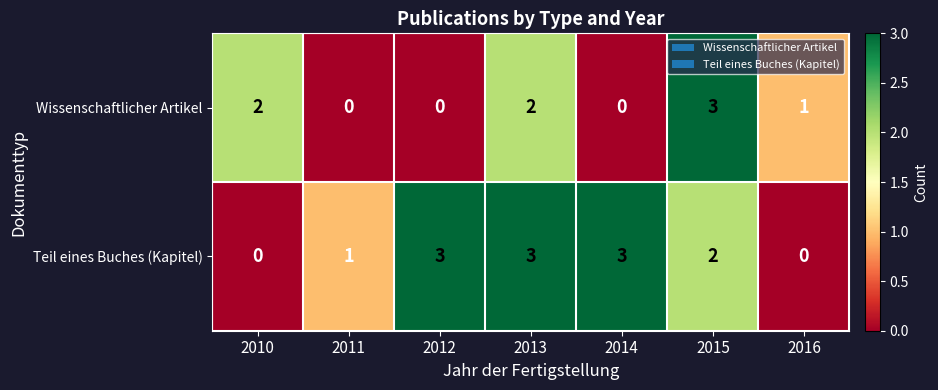

List the series in order of their overall mean, lowest first.

Wissenschaftlicher Artikel, Teil eines Buches (Kapitel)